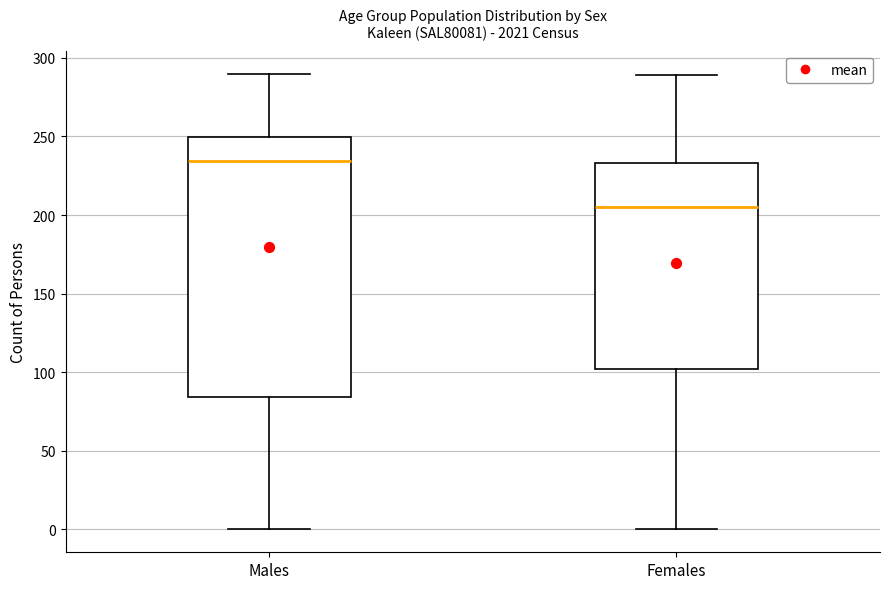

Reading left to right, read every box against the y-axis: the position of its median line, the range the box covers, and the ends of its whiskers. The values are not printed on the chart, so give them approximately, as read against the axis.

Males: median 235, box 85 to 250, whiskers 0 to 290
Females: median 205, box 100 to 235, whiskers 0 to 290